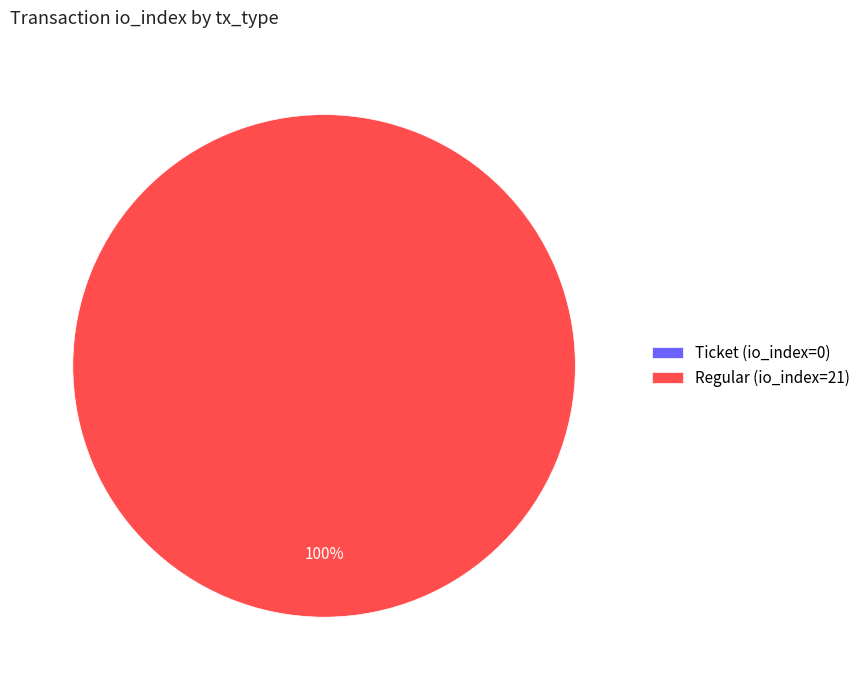

What percentage do Ticket (io_index=0) and Regular (io_index=21) together represent?

100.0%